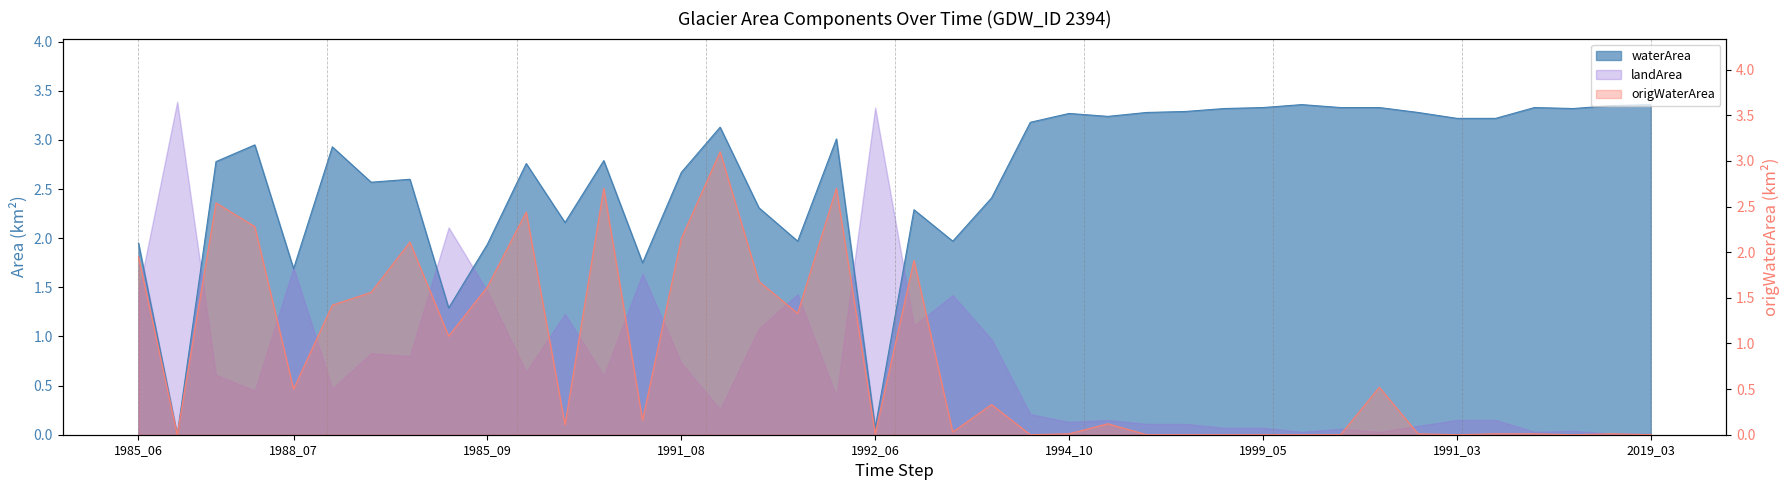

What is the label of the 31st point from the left?

2006_10